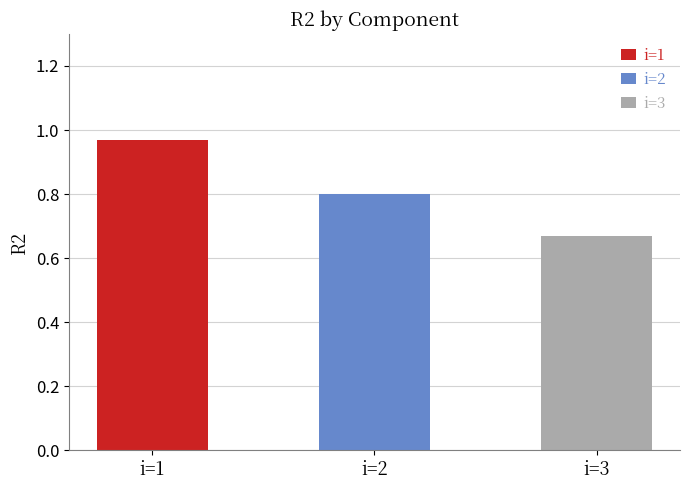

Rank the categories by value from lowest to highest.

i=3, i=2, i=1